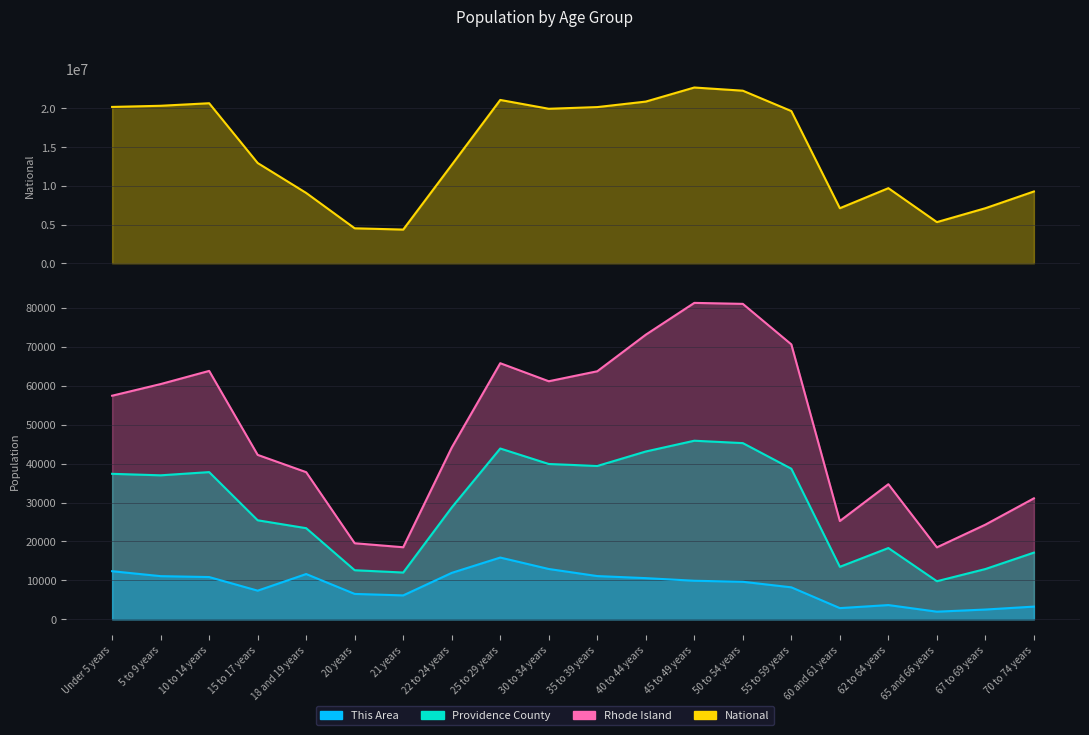

Which category has the lowest value across all series?

65 and 66 years